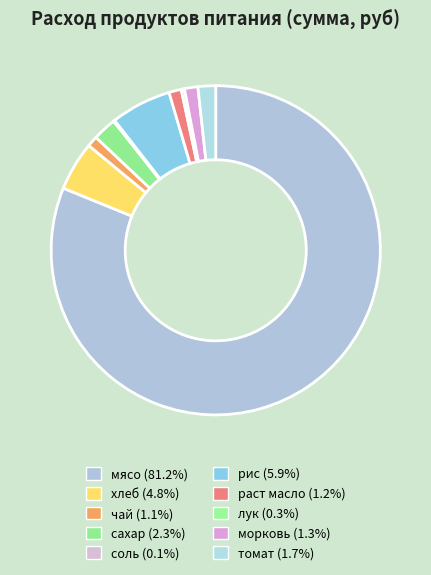

What is the change in value from сахар to рис?

+598.6